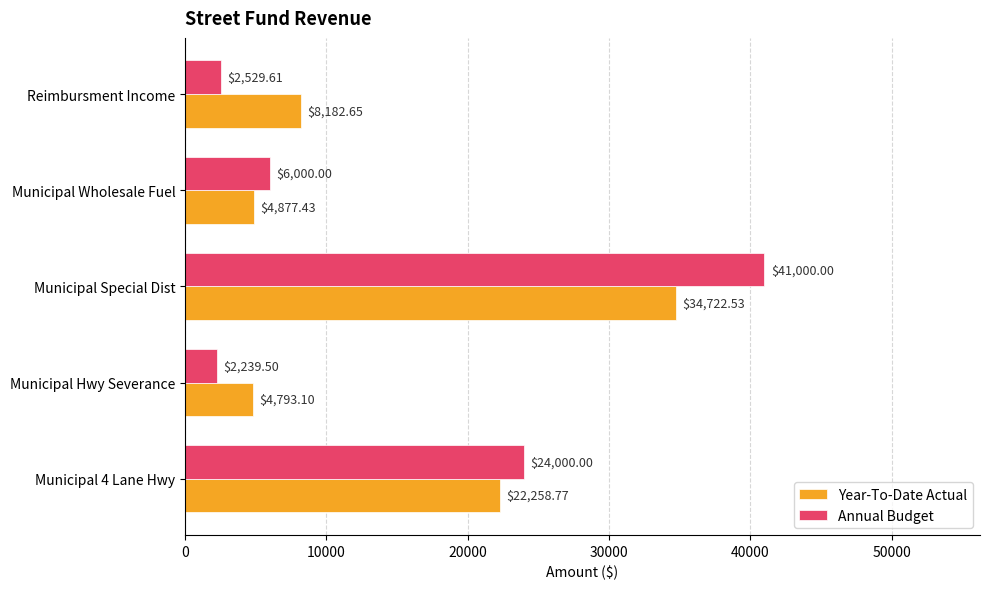

What is the spread (max minus min) of values at Municipal 4 Lane Hwy?

1741.2